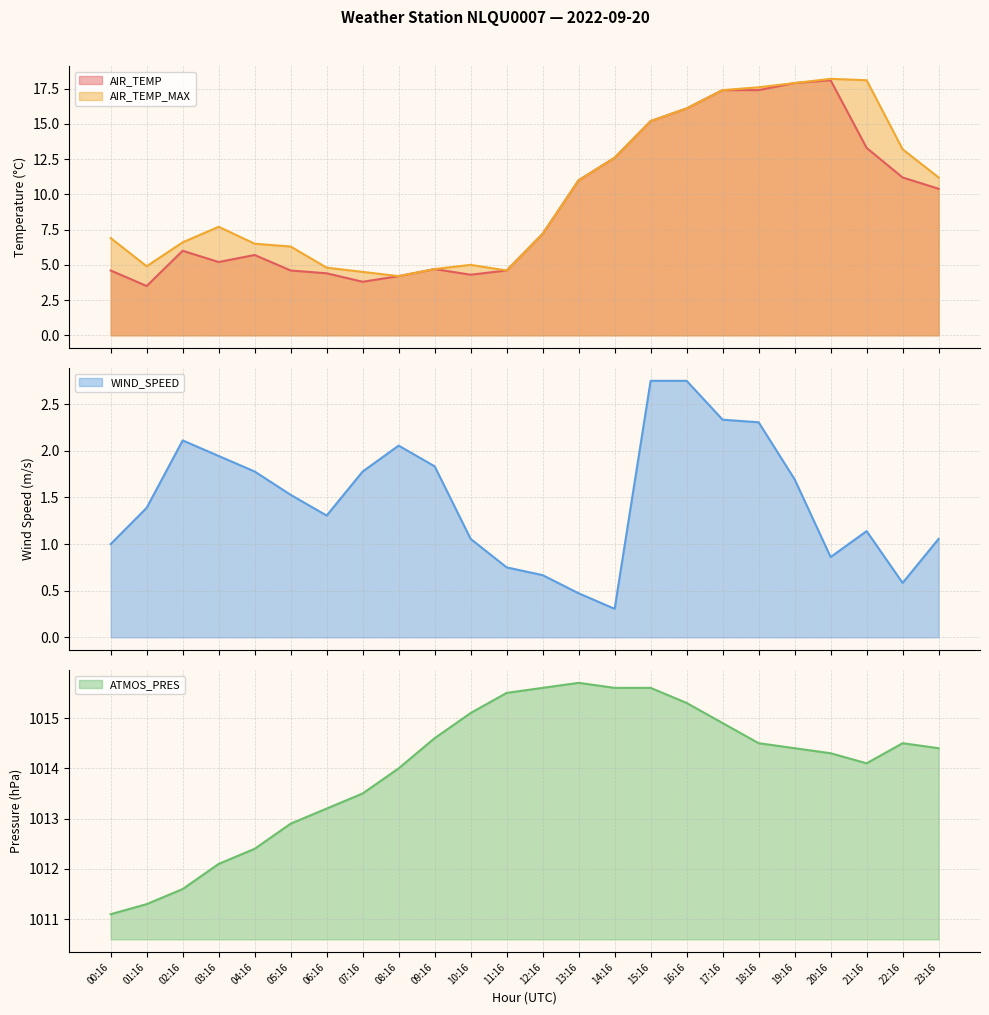

Reading left to right, list all the values displayed in this chart.

AIR_TEMP: 4.6	3.5	6.0	5.2	5.7	4.6	4.4	3.8	4.2	4.7	4.3	4.6	7.2	11.0	12.6	15.2	16.1	17.4	17.4	17.9	18.1	13.3	11.2	10.4
AIR_TEMP_MAX: 6.9	4.9	6.6	7.7	6.5	6.3	4.8	4.5	4.2	4.7	5.0	4.6	7.2	11.0	12.6	15.2	16.1	17.4	17.6	17.9	18.2	18.1	13.2	11.2
WIND_SPEED: 1.0	1.4	2.1	1.9	1.8	1.5	1.3	1.8	2.1	1.8	1.1	0.8	0.7	0.5	0.3	2.8	2.8	2.3	2.3	1.7	0.9	1.1	0.6	1.1
ATMOS_PRES: 1011.1	1011.3	1011.6	1012.1	1012.4	1012.9	1013.2	1013.5	1014.0	1014.6	1015.1	1015.5	1015.6	1015.7	1015.6	1015.6	1015.3	1014.9	1014.5	1014.4	1014.3	1014.1	1014.5	1014.4